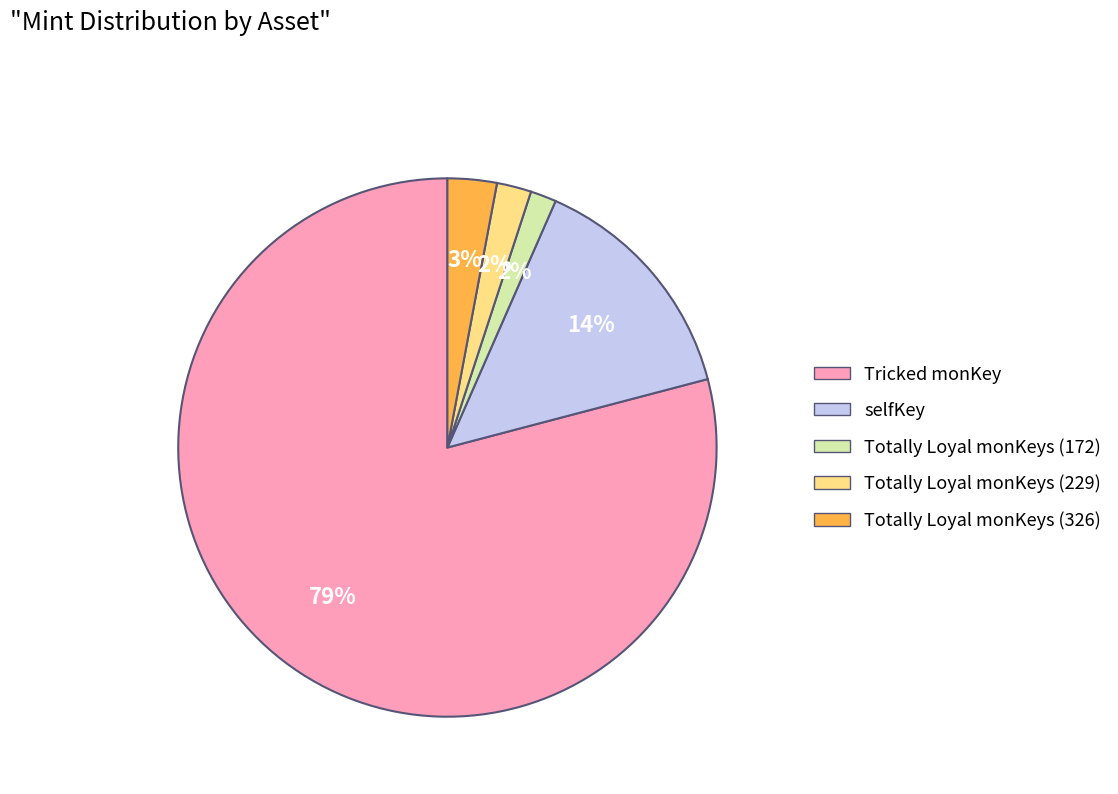

The Totally Loyal monKeys (326) slice represents 3% of the pie. True or false?

True